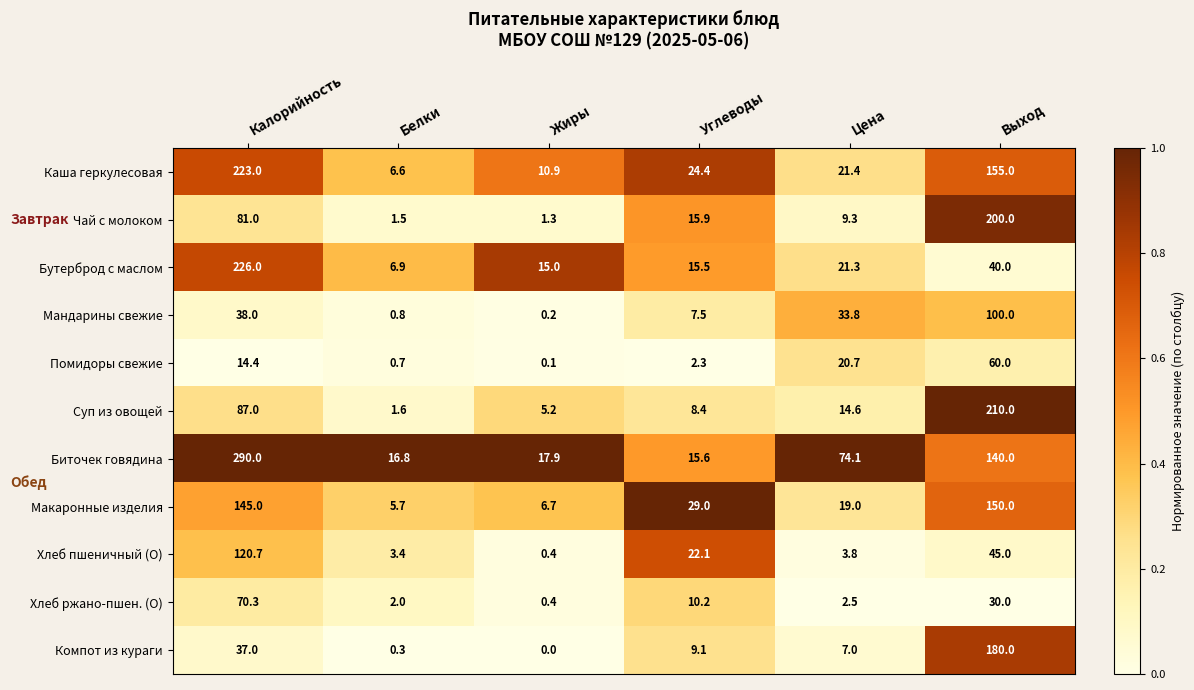

What is the difference between the maximum and minimum values in the Хлеб пшеничный (О) series?

120.3